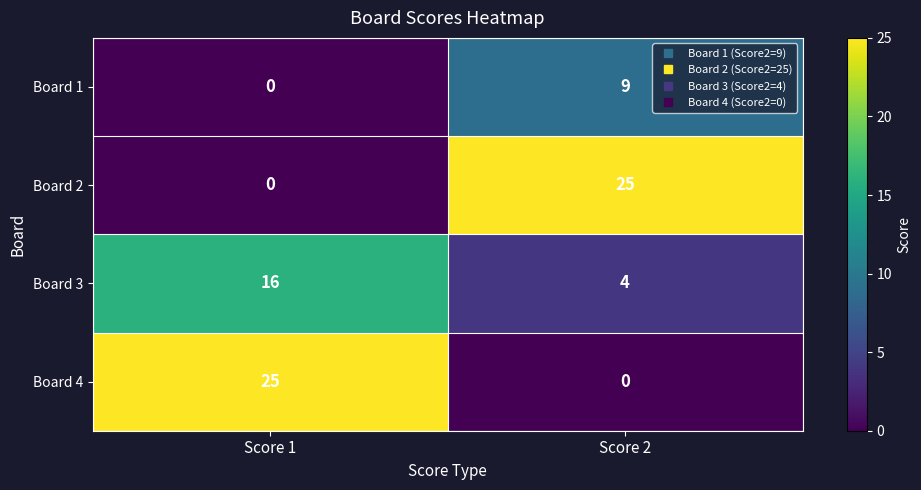

What is the difference between the Board 3 values at Score 1 and Score 2?

12